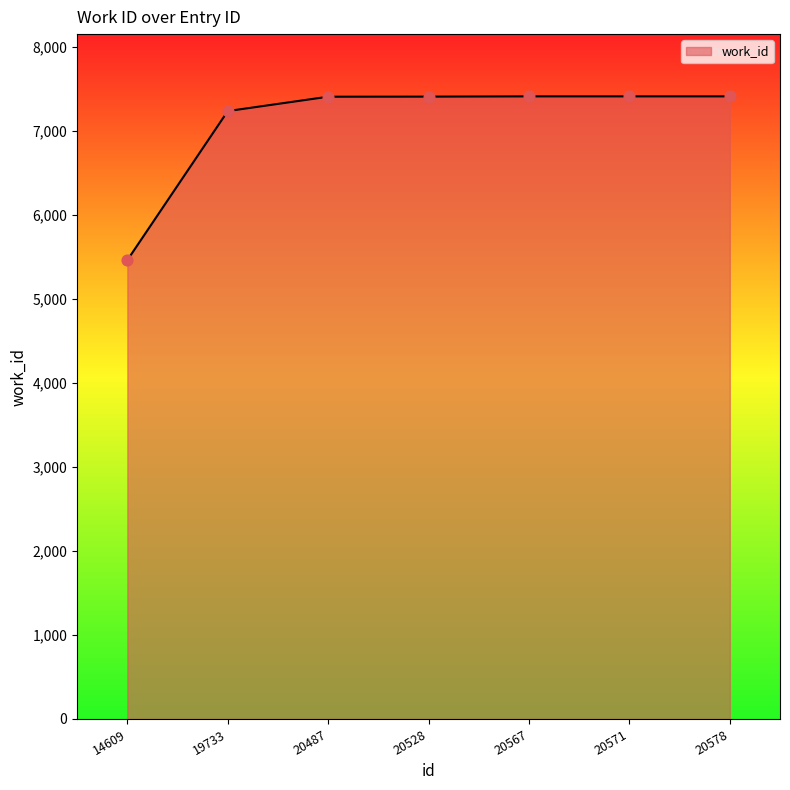

Approximately how many times larger is the value at 20571 compared to 20528?

1.0